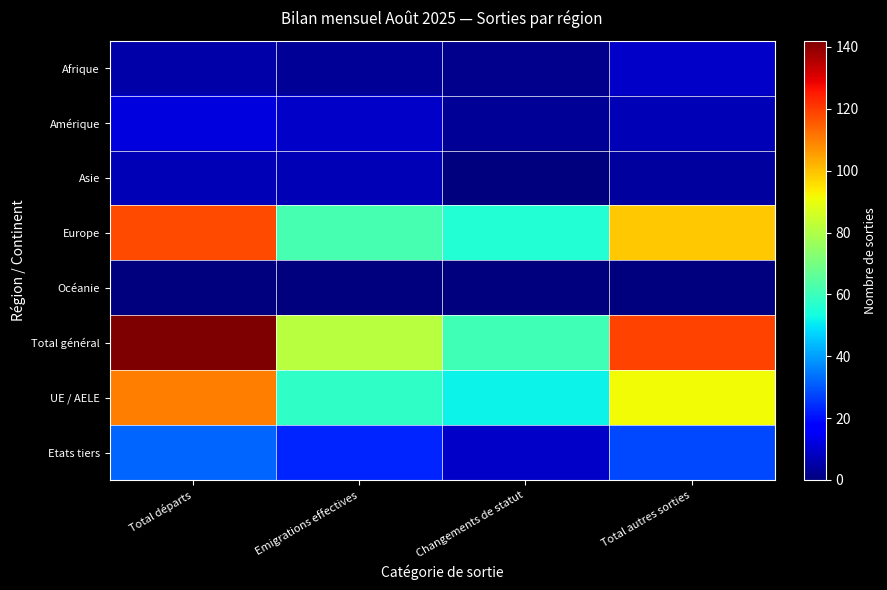

Reading left to right, what are all the values shown in this chart?

Afrique: Total départs=5	Emigrations effectives=3	Changements de statut=2	Total autres sorties=9
Amérique: Total départs=12	Emigrations effectives=9	Changements de statut=3	Total autres sorties=7
Asie: Total départs=7	Emigrations effectives=7	Changements de statut=0	Total autres sorties=4
Europe: Total départs=118	Emigrations effectives=62	Changements de statut=56	Total autres sorties=99
Océanie: Total départs=0	Emigrations effectives=0	Changements de statut=0	Total autres sorties=0
Total général: Total départs=142	Emigrations effectives=81	Changements de statut=61	Total autres sorties=119
UE / AELE: Total départs=110	Emigrations effectives=58	Changements de statut=52	Total autres sorties=91
Etats tiers: Total départs=32	Emigrations effectives=23	Changements de statut=9	Total autres sorties=28